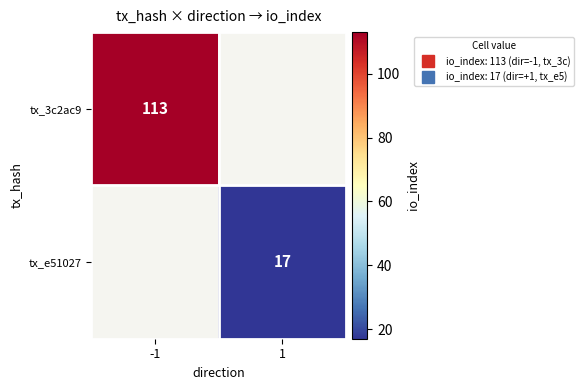

The value of tx_3c2ac9 at -1 is 52.8. True or false?

False